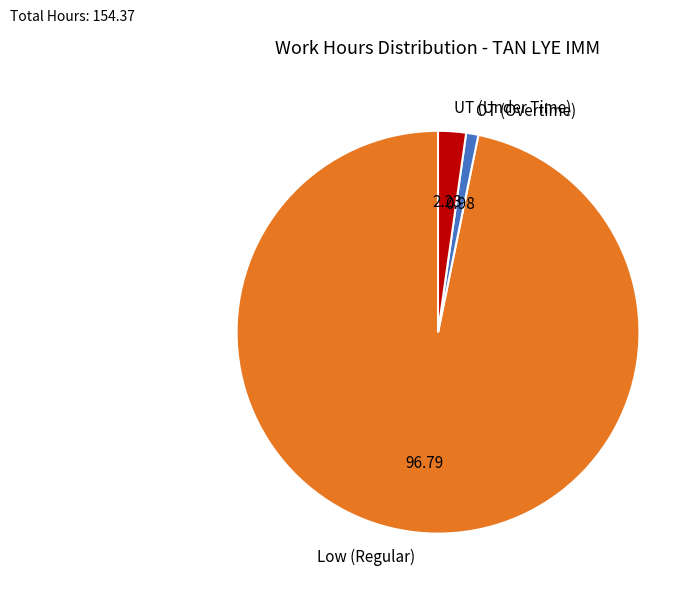

Rank the categories by value from highest to lowest.

Low (Regular), UT (Under Time), OT (Overtime)